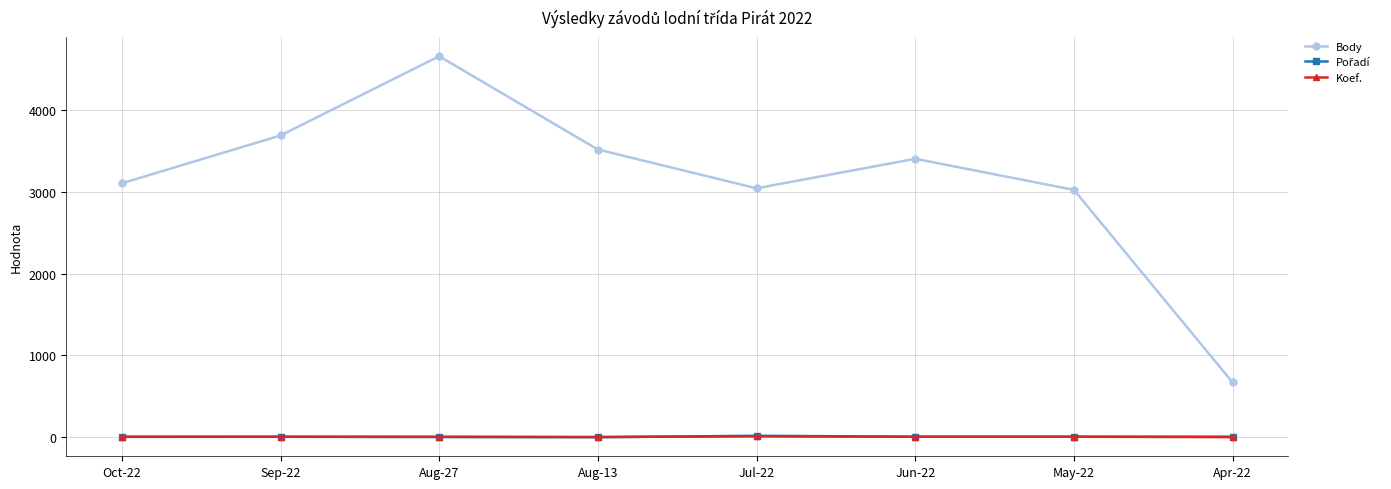

At how many categories does at least one series exceed 2632?

7